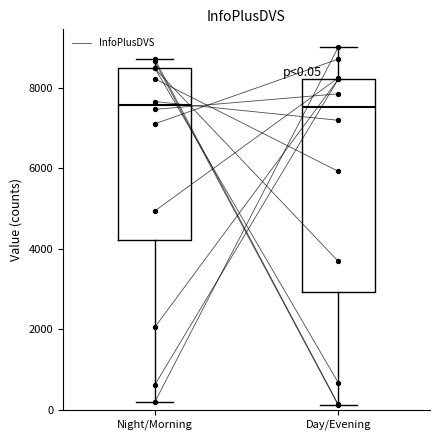

Which box is the tallest, from its lower edge to its upper edge?

Day/Evening